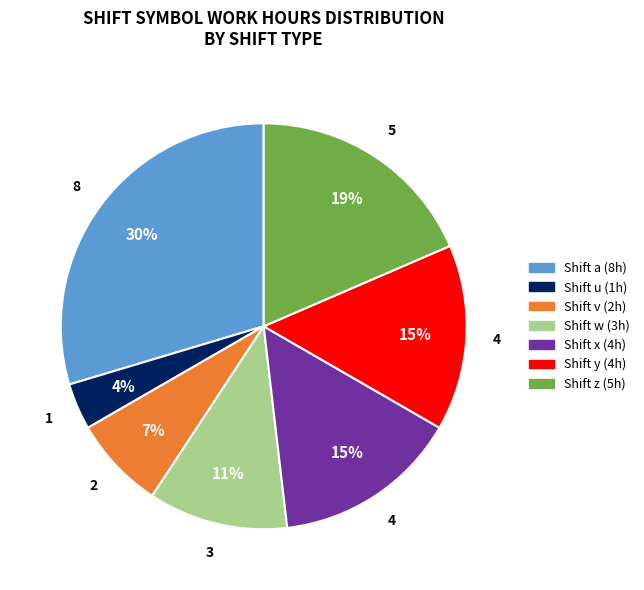

Do Shift x (4h) and Shift v (2h) together represent more than half of the pie?

No